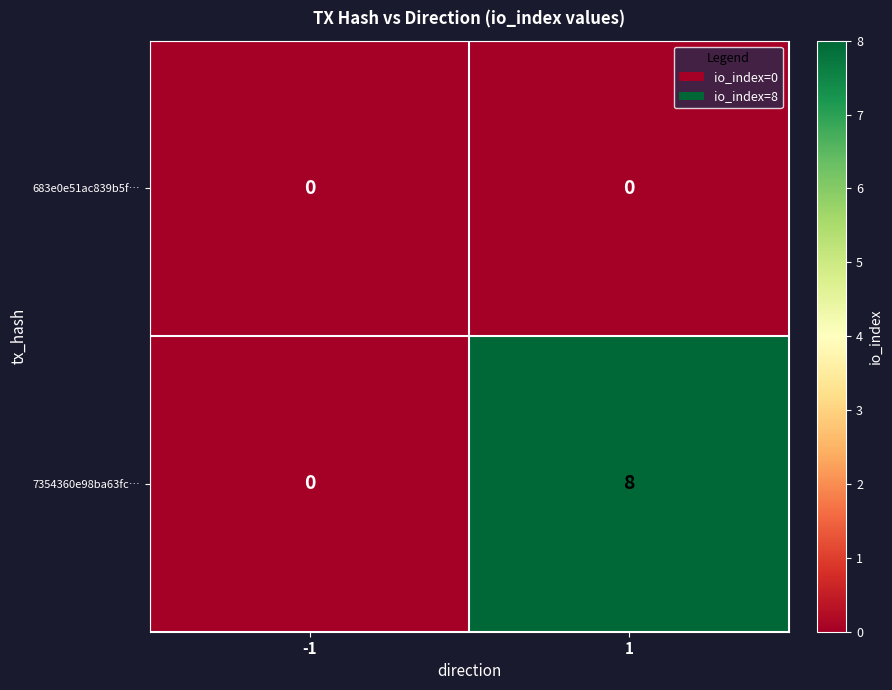

Is the value of 683e0e51ac839b5f… at -1 greater than the value of 7354360e98ba63fc… at 1?

No